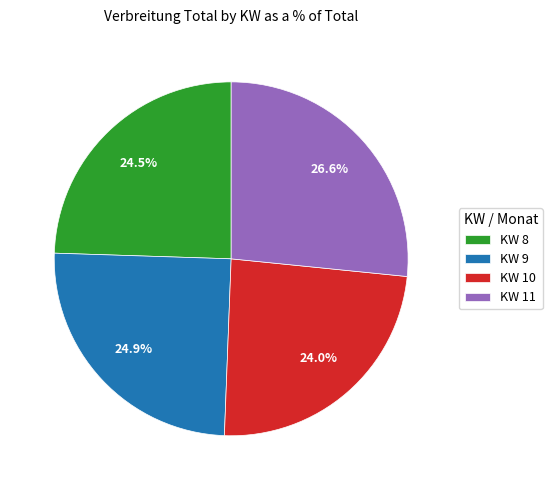

What portion of the pie excludes KW 9?

75.1%